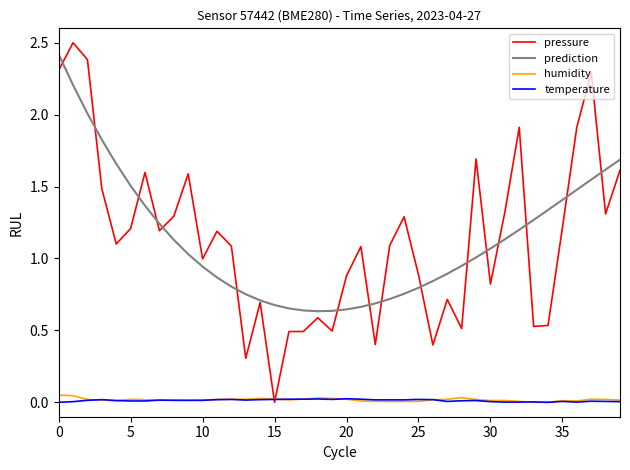

Which series has the widest spread of values?

pressure